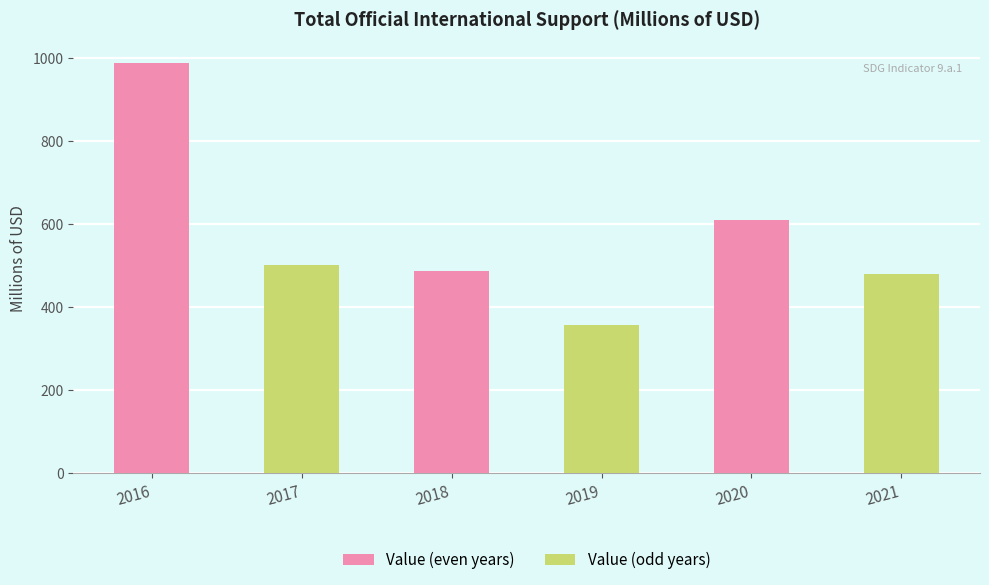

Which series has the widest spread of values?

Value (even years)